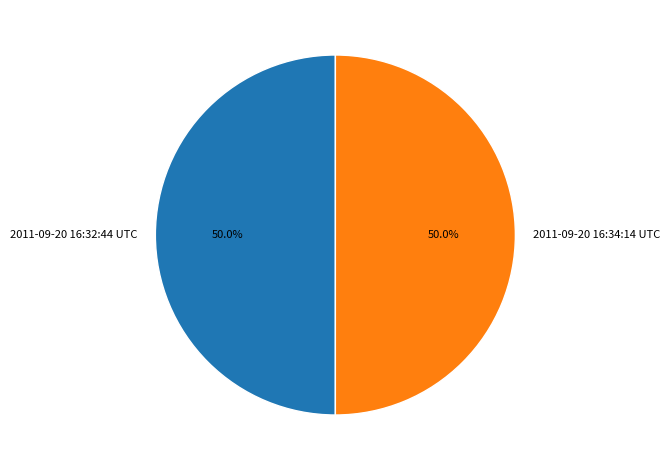

Approximately how many times larger is the value at 2011-09-20 16:32:44 UTC compared to 2011-09-20 16:34:14 UTC?

1.0